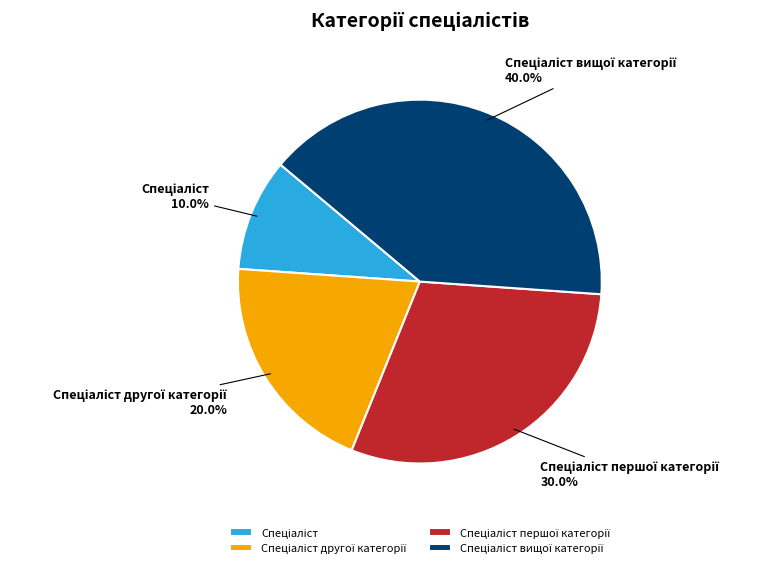

Does any single category account for the majority?

No